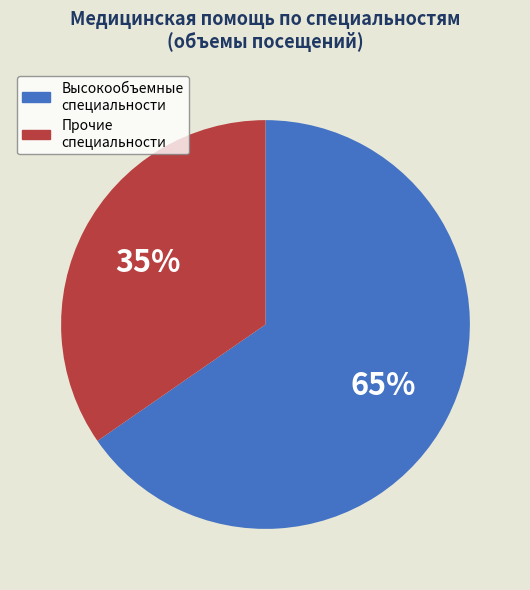

Is there any slice that represents more than half of the pie?

Yes